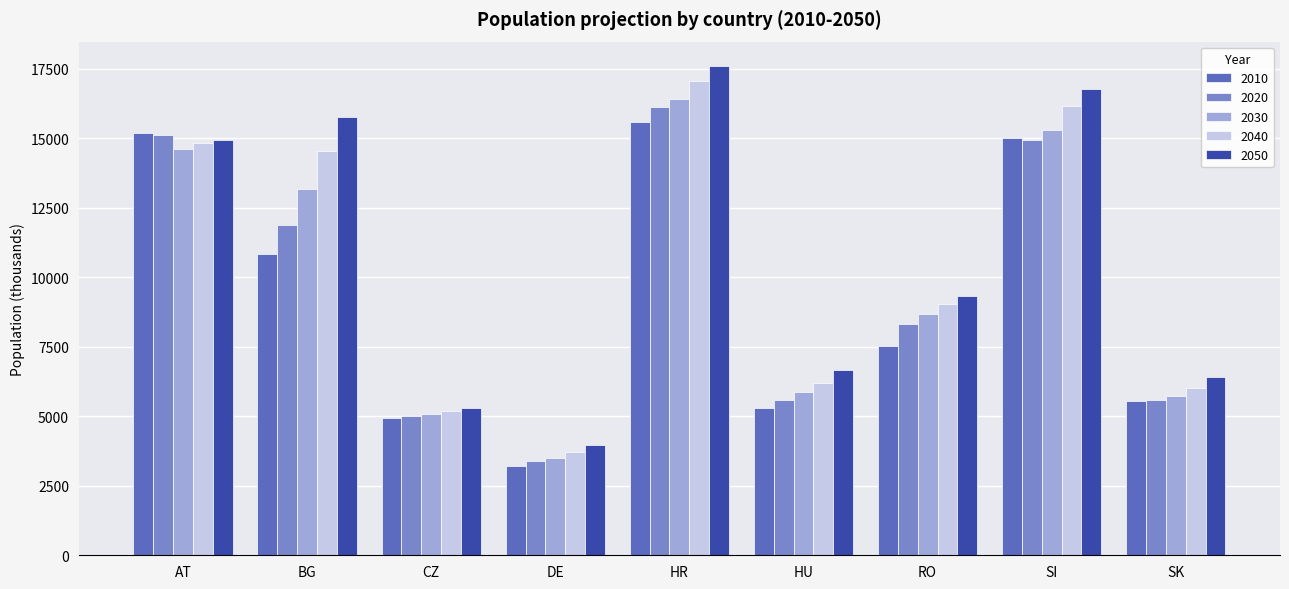

What is the maximum value for 2010?

15575.0